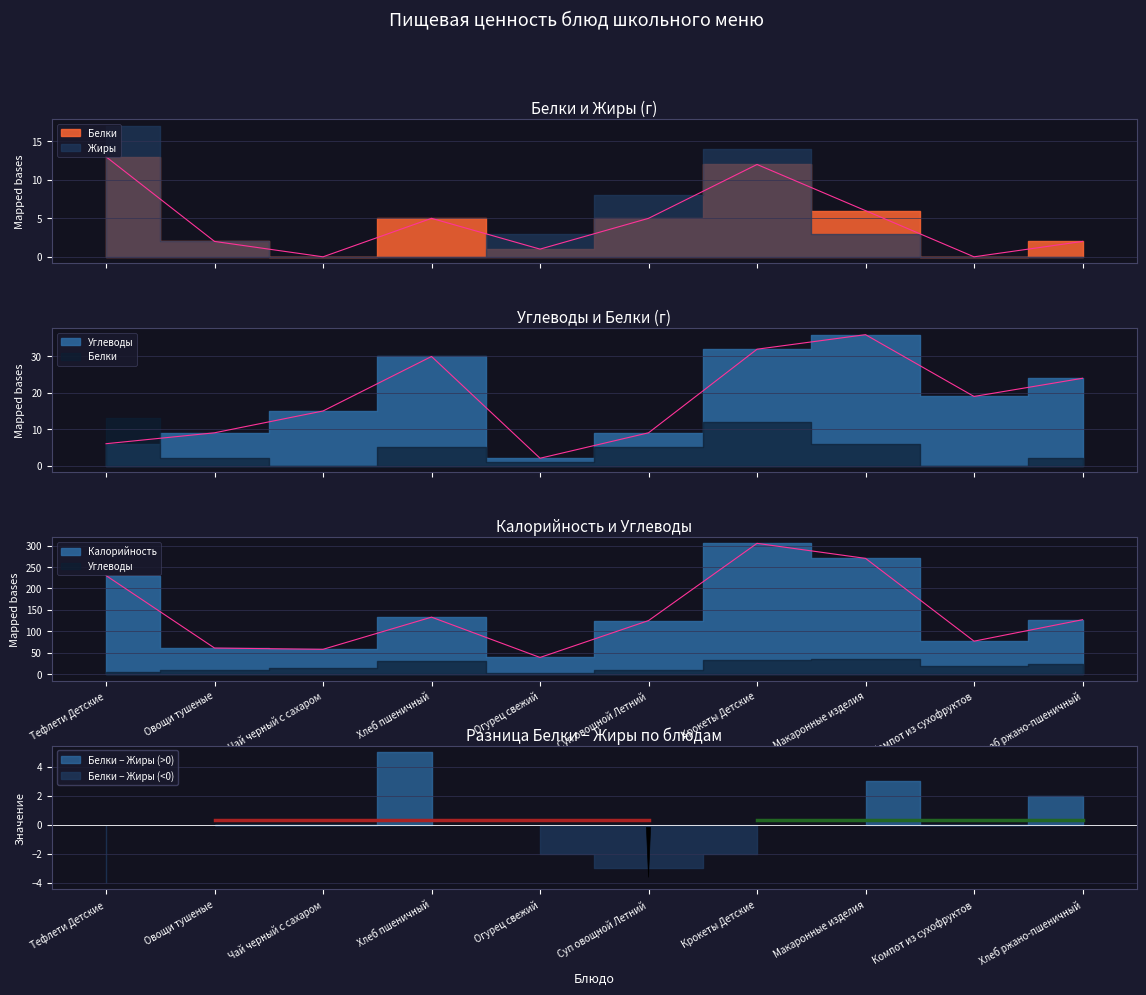

Which series changed the most between Овощи тушеные and Макаронные изделия?

Калорийность